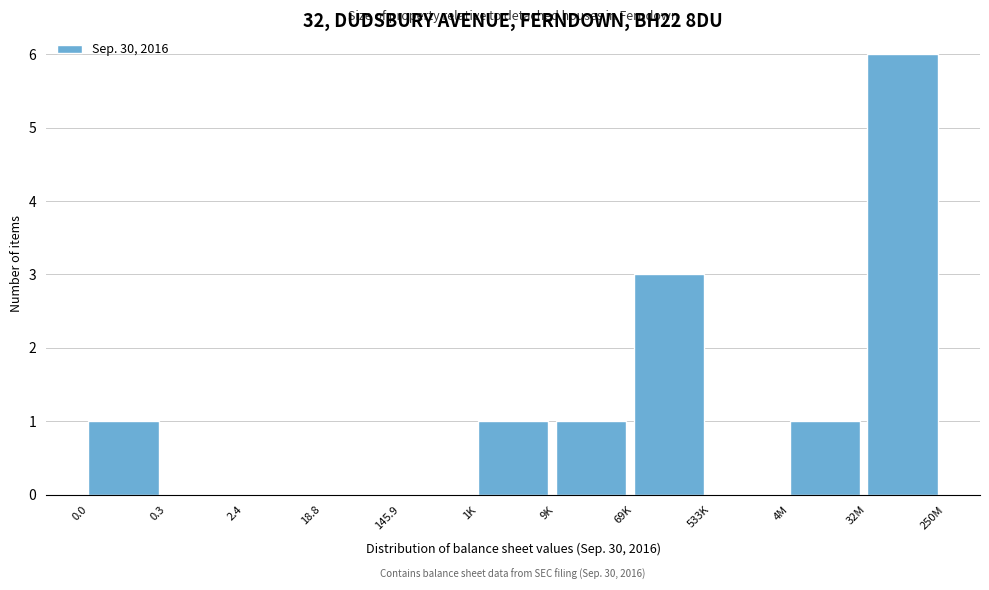

Reading left to right, transcribe all the data shown in this chart.

0.0=1	0.3=0	2.4=0	18.8=0	145.9=0	1K=1	9K=1	69K=3	533K=0	4M=1	32M=6